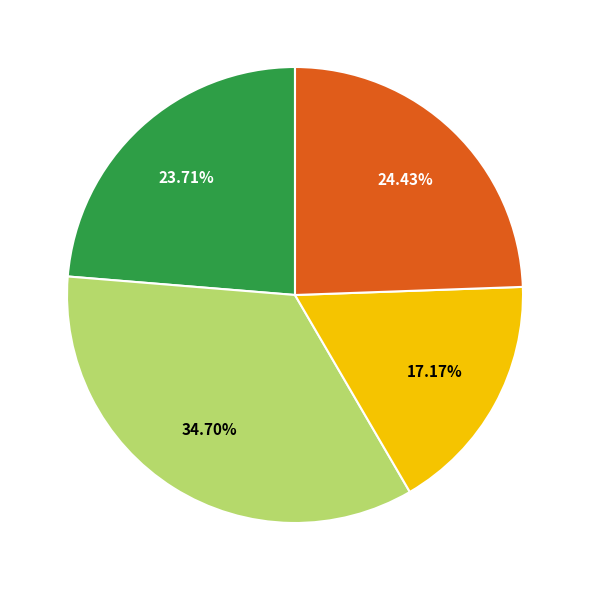

Does any single category account for the majority?

No